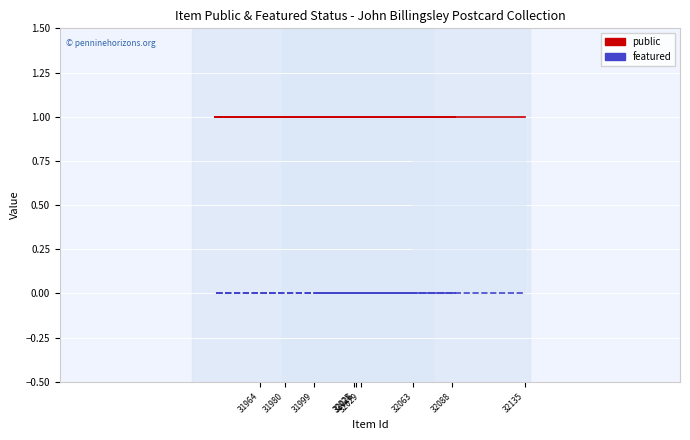

Which series has the largest range (max minus min)?

public